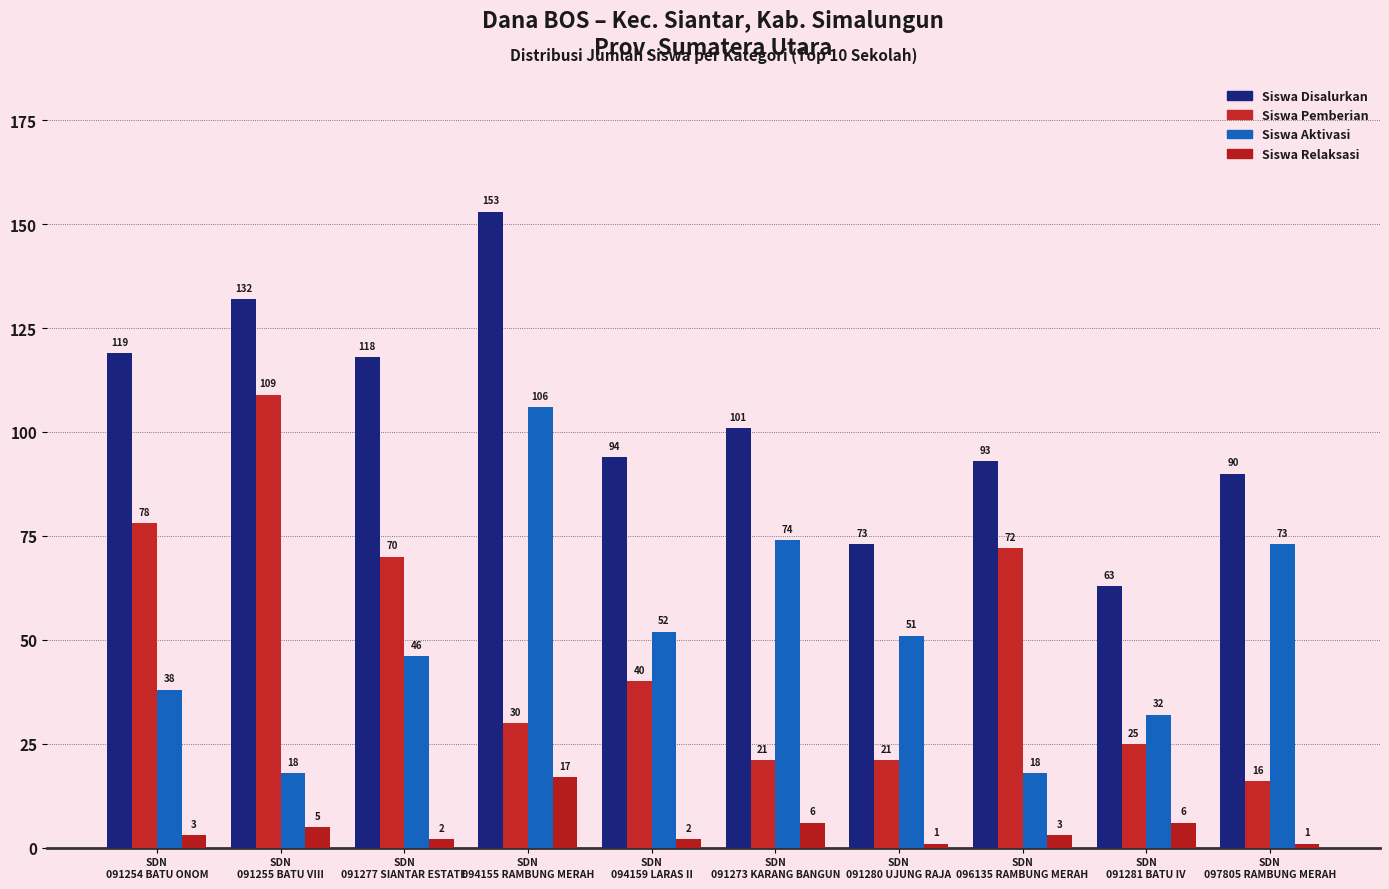

What is the average value of the Siswa Disalurkan series?

104